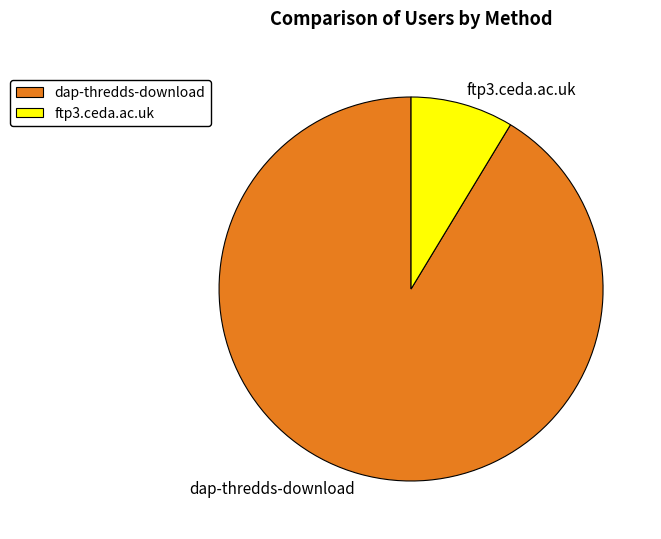

Is it true that dap-thredds-download is 91% of the pie?

True